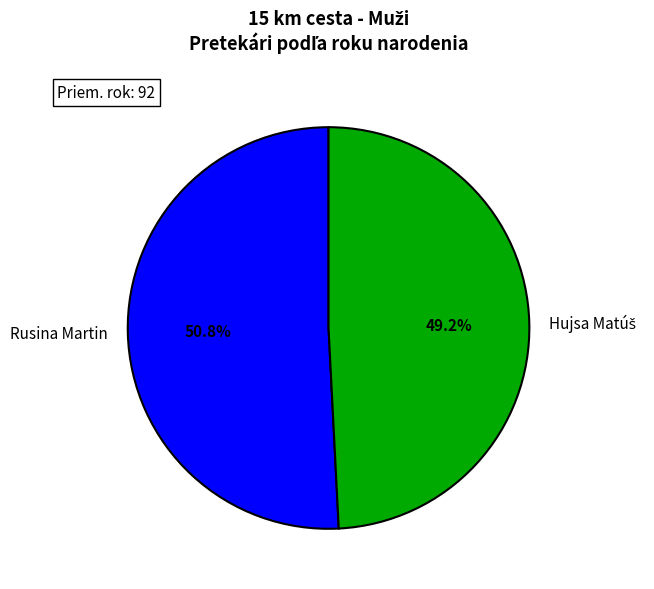

How many segments does this pie chart have?

2